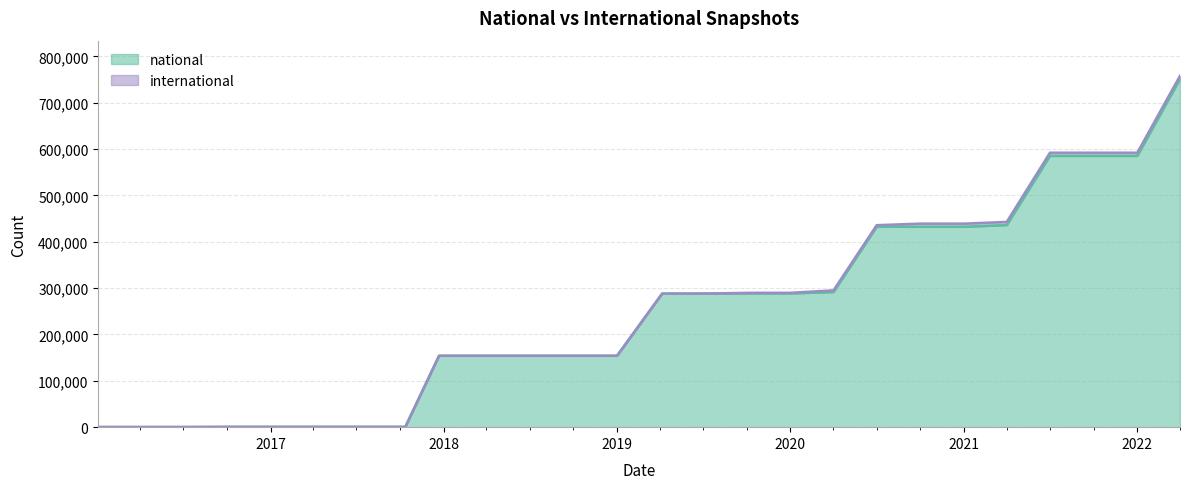

Does the chart display data point markers on the line(s)?

No